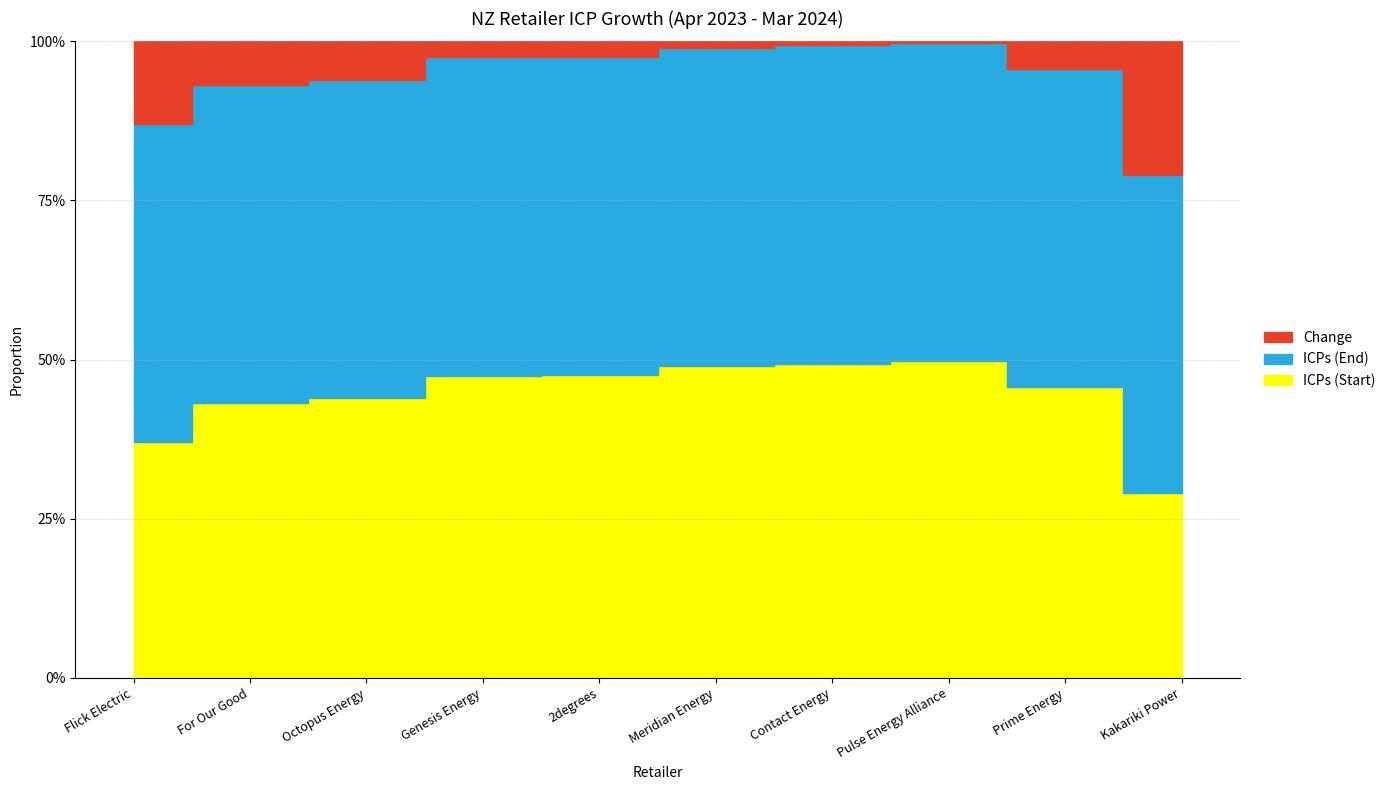

Between Kakariki Power and Genesis Energy, which is larger?

Genesis Energy